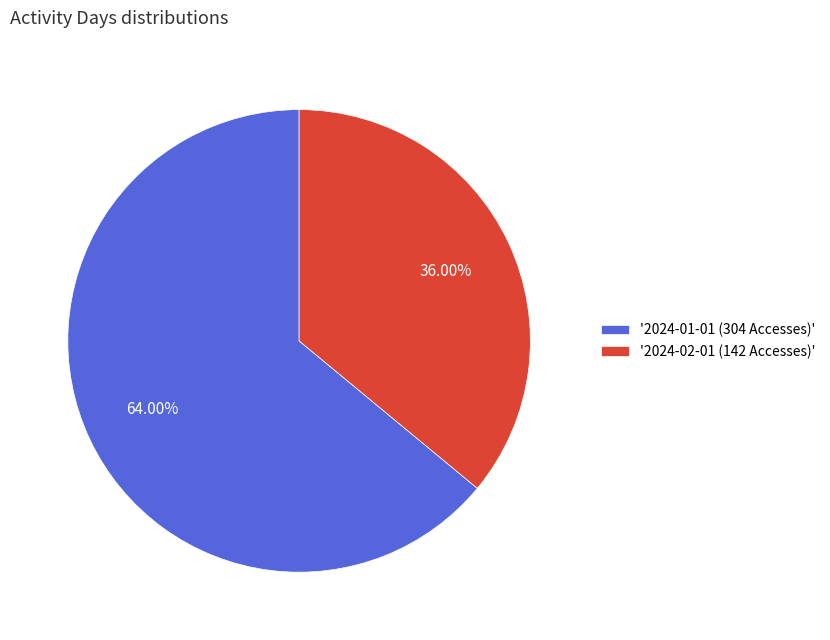

Which slice is the smallest?

'2024-02-01 (142 Accesses)'